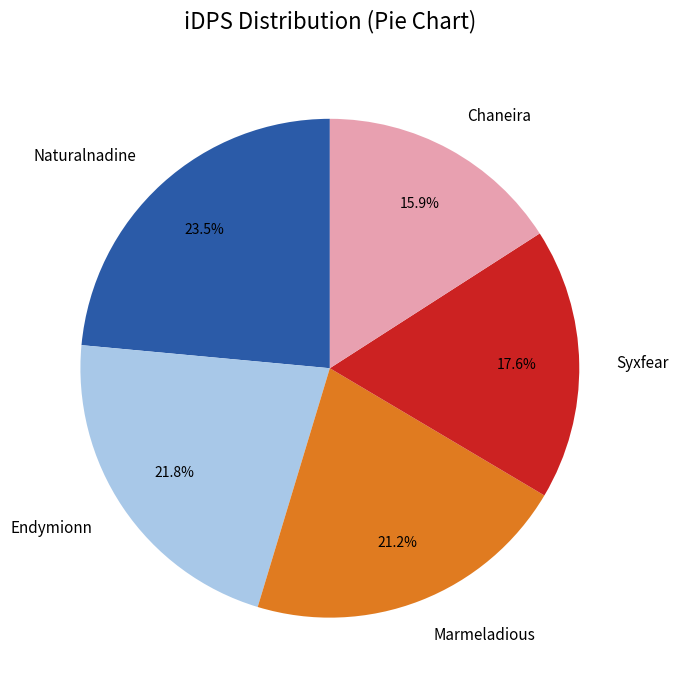

Which category has the smallest portion of the pie?

Chaneira